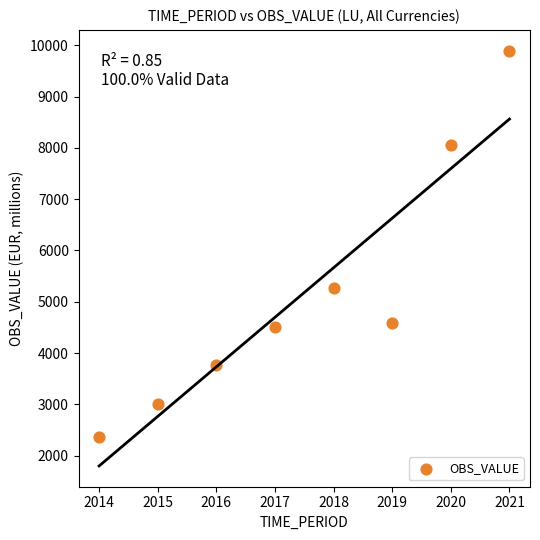

What is the range of X values (max minus min)?

7